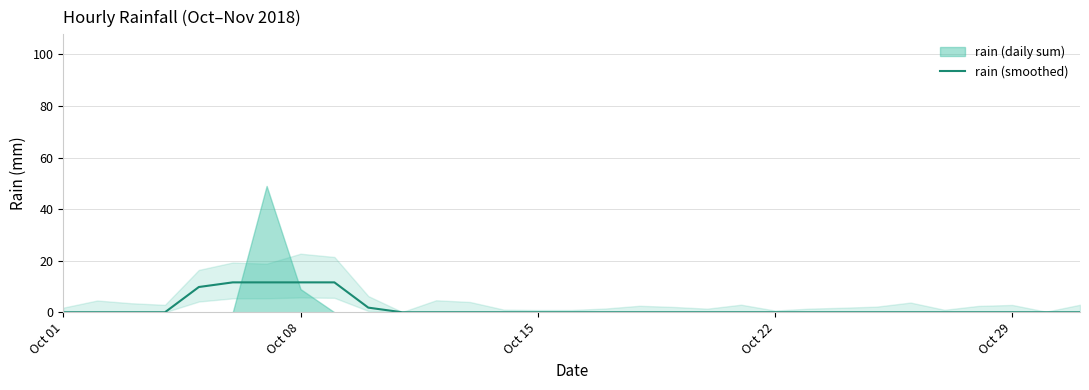

What is the difference between the maximum and minimum values?

11.6